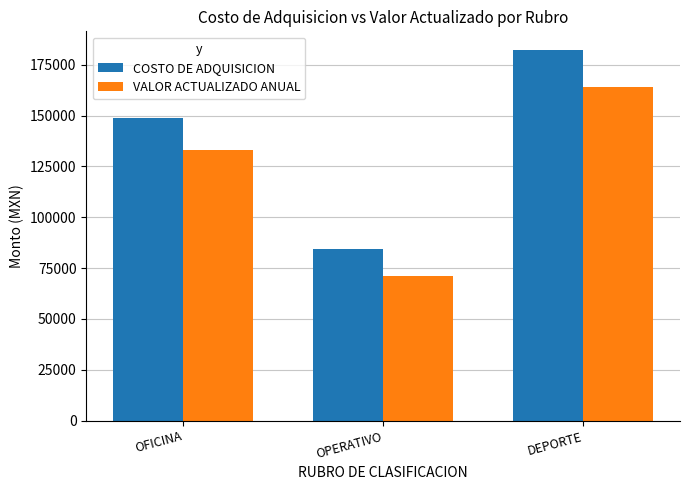

At which category is the sum across all series the highest?

DEPORTE